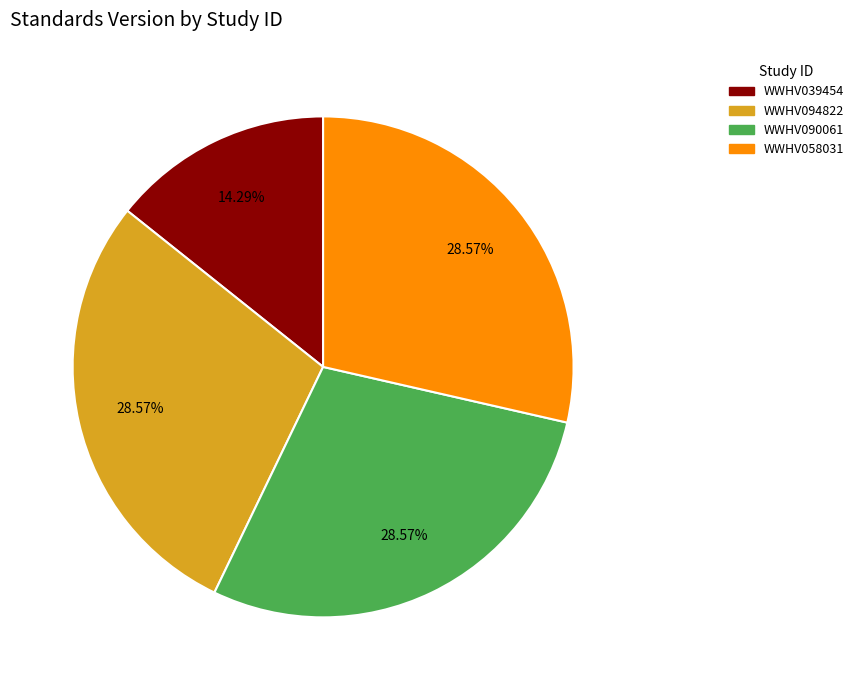

How many slices are in this pie chart?

4